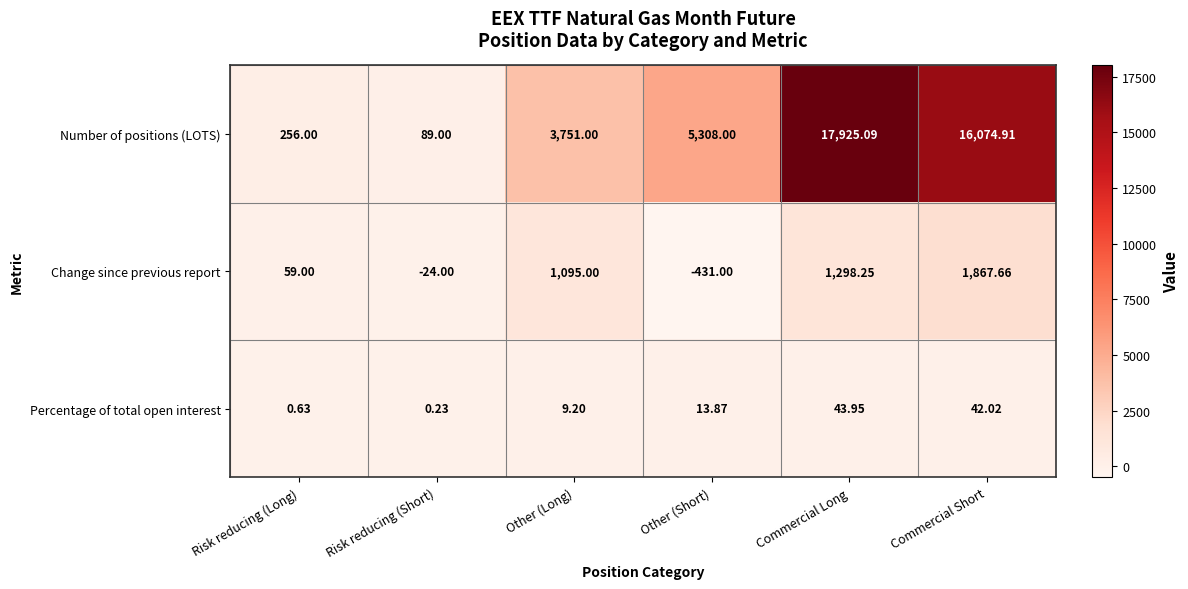

Which series changed the most between Risk reducing (Short) and Commercial Short?

Number of positions (LOTS)